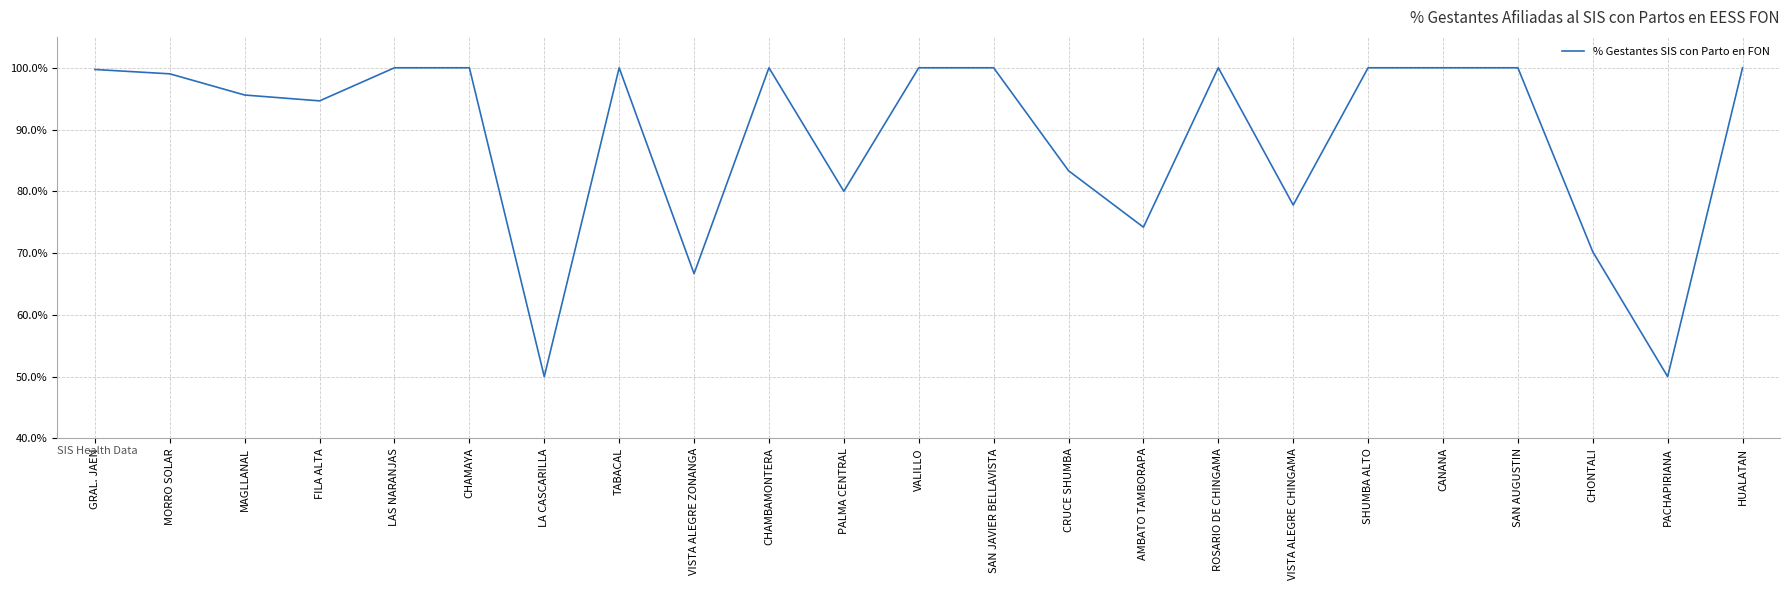

Does the chart display data point markers on the line(s)?

No